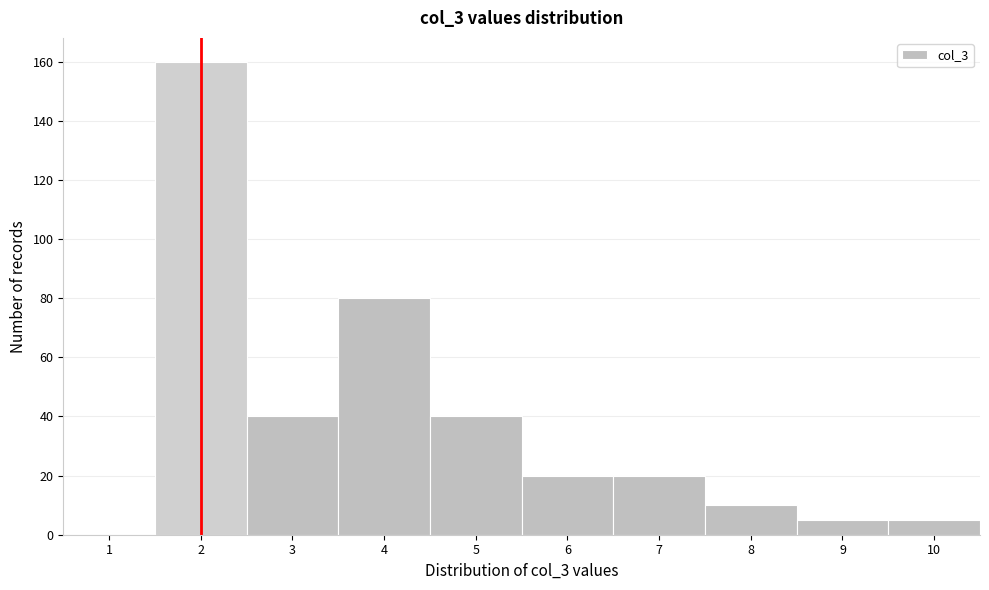

True or false: the data shows 80 at 4.

True